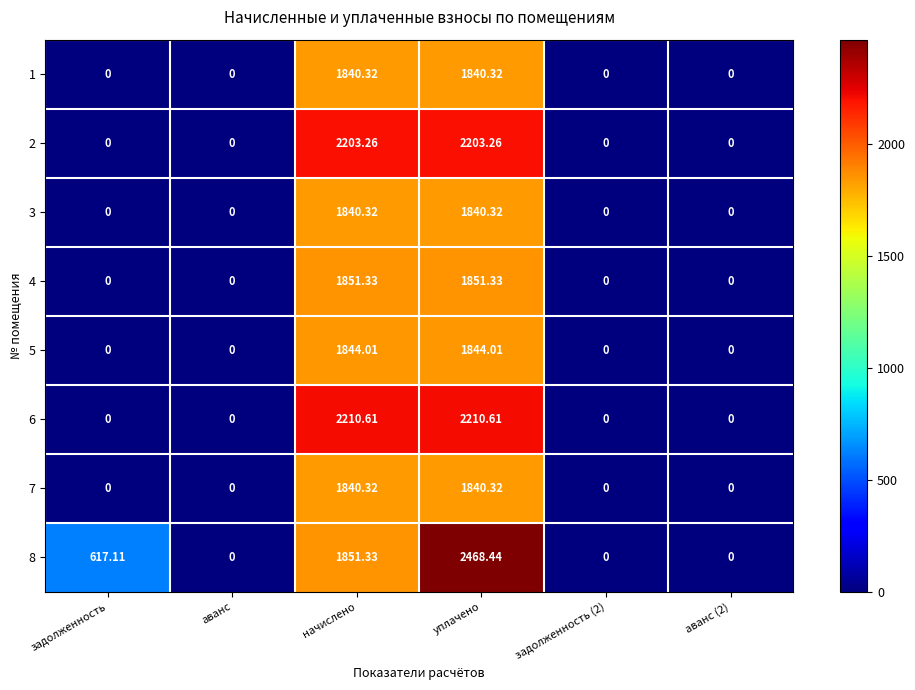

Is the value of 4 at начислено greater than the value of 7 at задолженность?

Yes